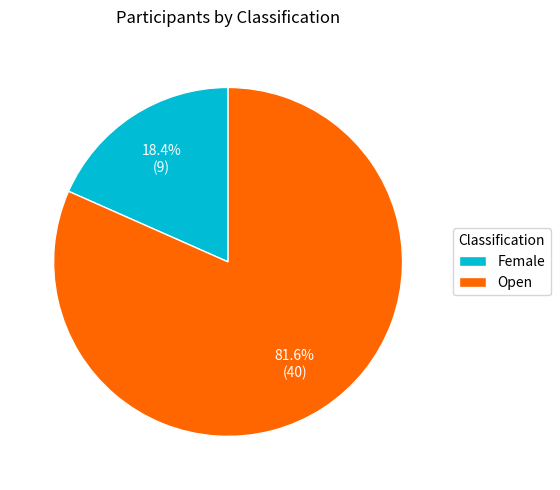

Between Open and Female, which is larger?

Open